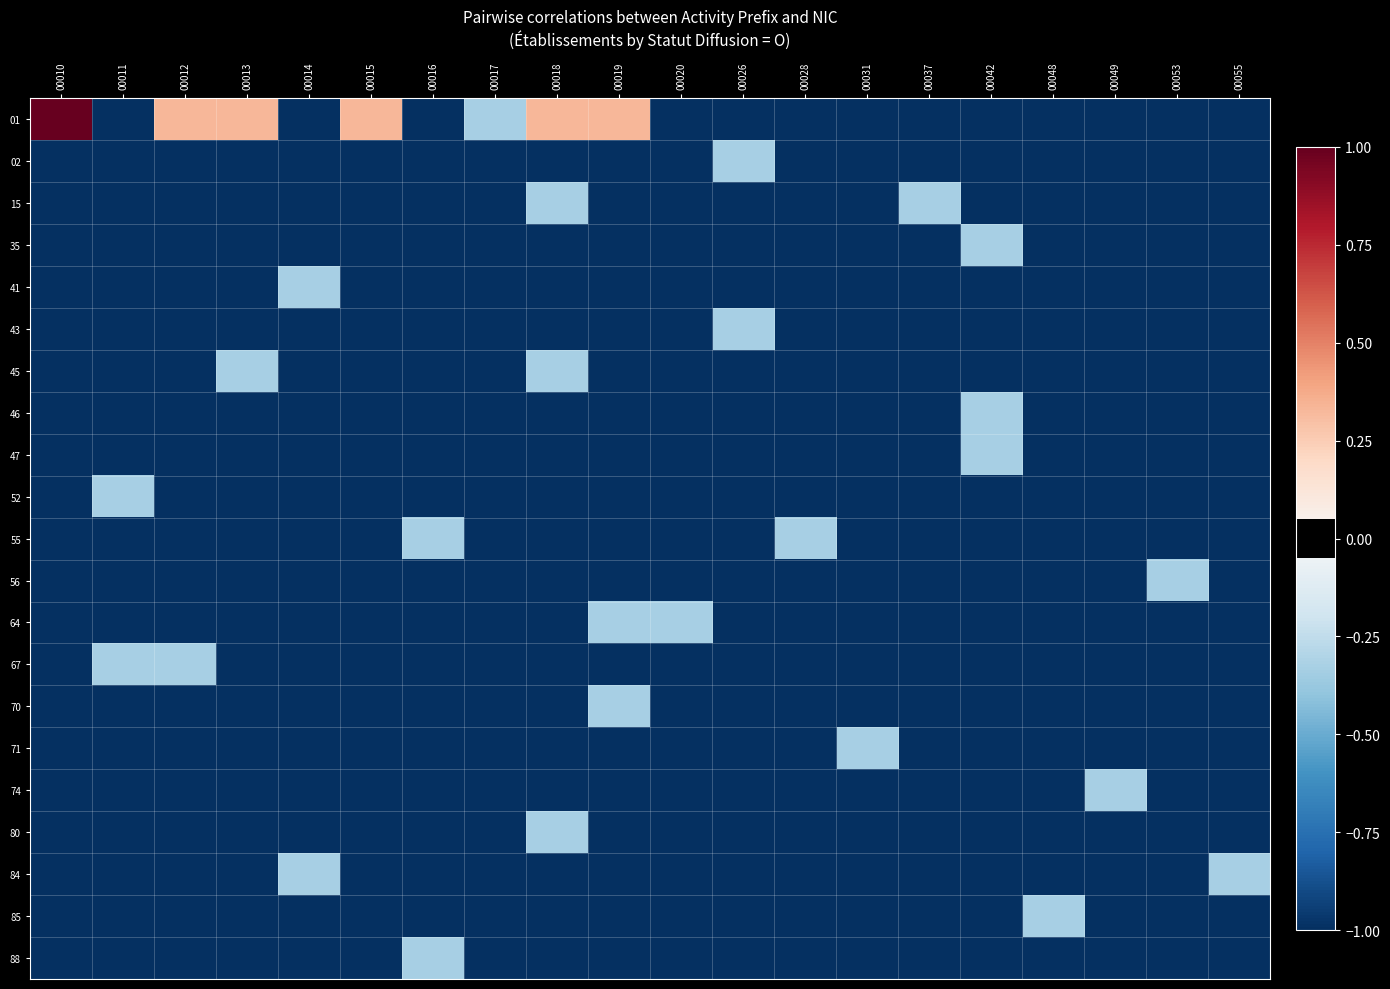

Rank the series at 00049 from lowest to highest value.

01, 02, 15, 35, 41, 43, 45, 46, 47, 52, 55, 56, 64, 67, 70, 71, 80, 84, 85, 88, 74